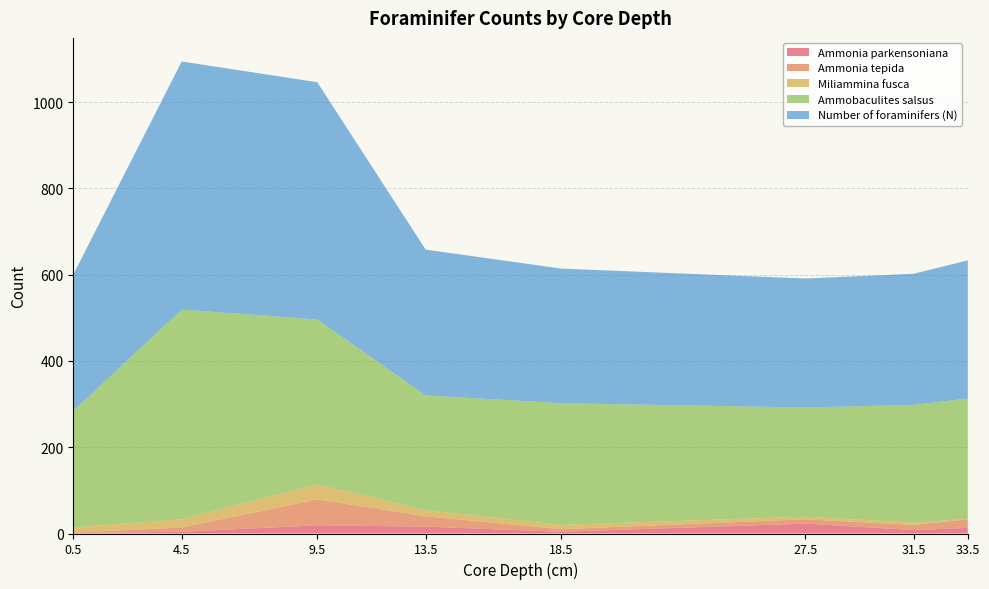

Reading left to right, extract all data points from this chart.

Ammonia parkensoniana: 0.5=1	4.5=4	9.5=19	13.5=16	18.5=4	27.5=23	31.5=8	33.5=13
Ammonia tepida: 0.5=1	4.5=10	9.5=60	13.5=24	18.5=6	27.5=10	31.5=12	33.5=20
Ammobaculites salsus: 0.5=270	4.5=486	9.5=382	13.5=266	18.5=282	27.5=253	31.5=273	33.5=279
Miliammina fusca: 0.5=12	4.5=19	9.5=35	13.5=14	18.5=10	27.5=6	31.5=5	33.5=1
Number of foraminifers (N): 0.5=316	4.5=575	9.5=550	13.5=338	18.5=312	27.5=299	31.5=304	33.5=320